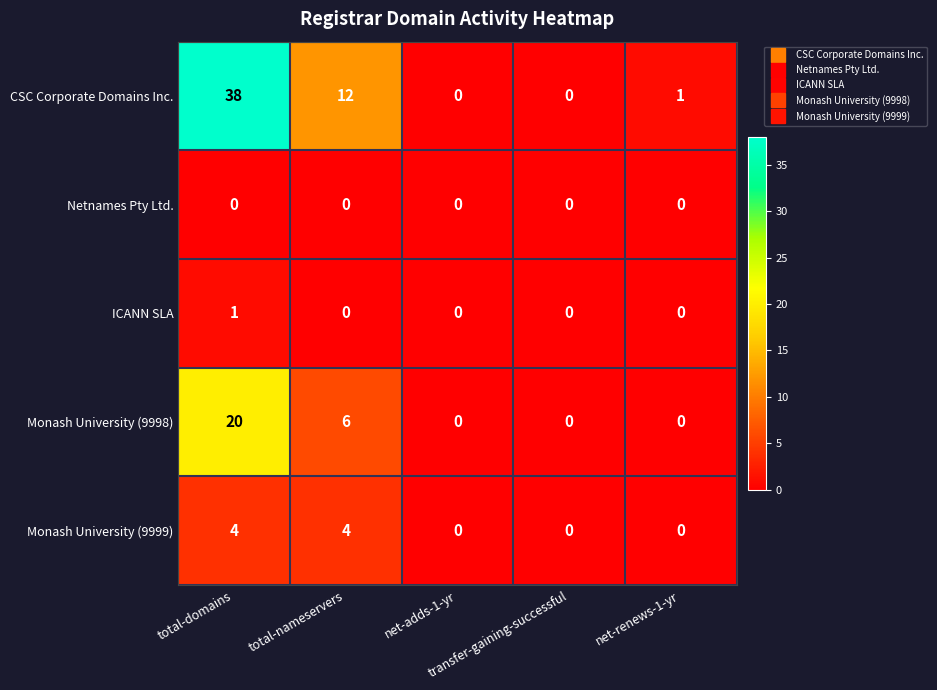

List the series in order of their peak value, lowest first.

Netnames Pty Ltd., ICANN SLA, Monash University (9999), Monash University (9998), CSC Corporate Domains Inc.